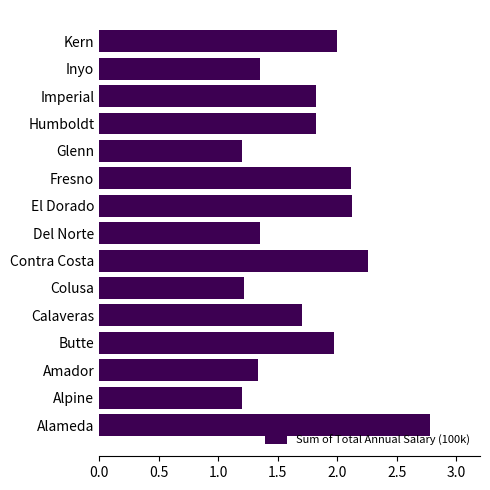

The chart shows a value of 1.8 at Humboldt. True or false?

True